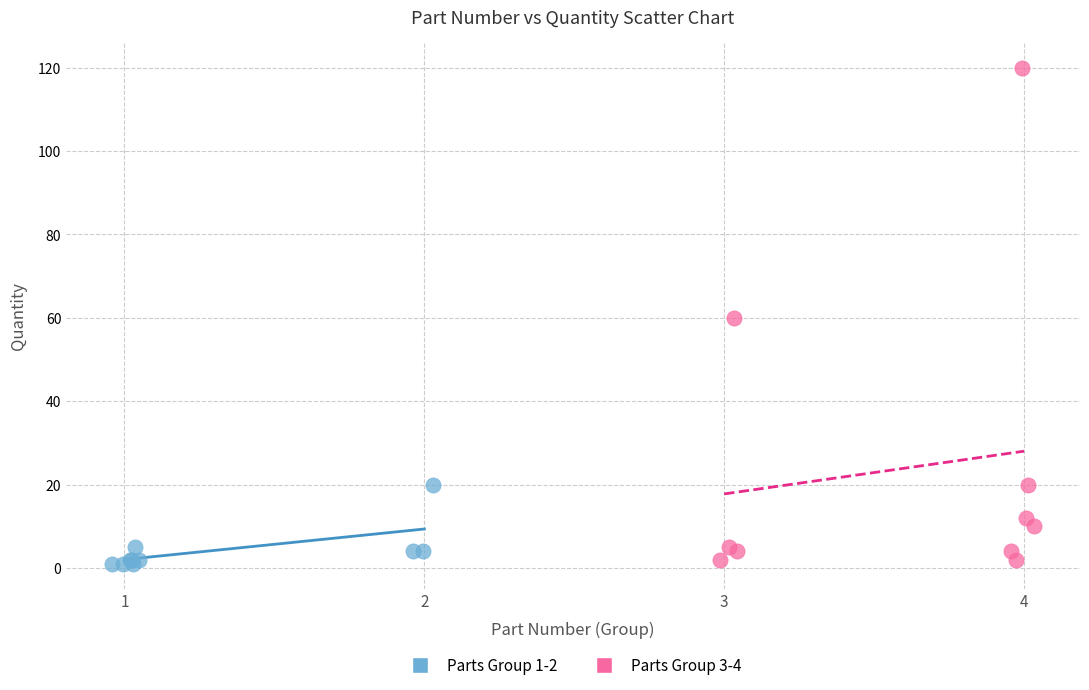

Which series has the largest Y range (max minus min)?

Parts Group 3-4